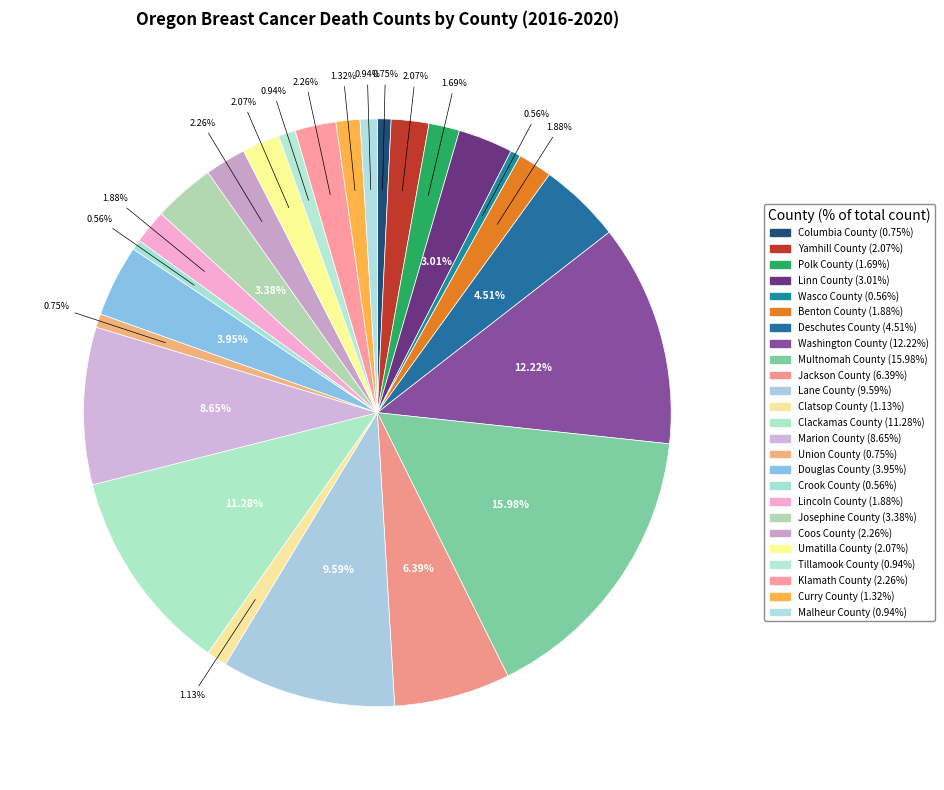

Which has a higher value, Curry County or Tillamook County?

Curry County